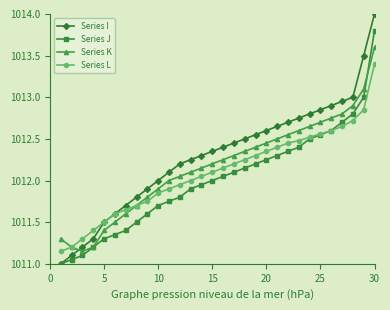

After their last crossing, which series has the higher values: Series I or Series K?

Series I